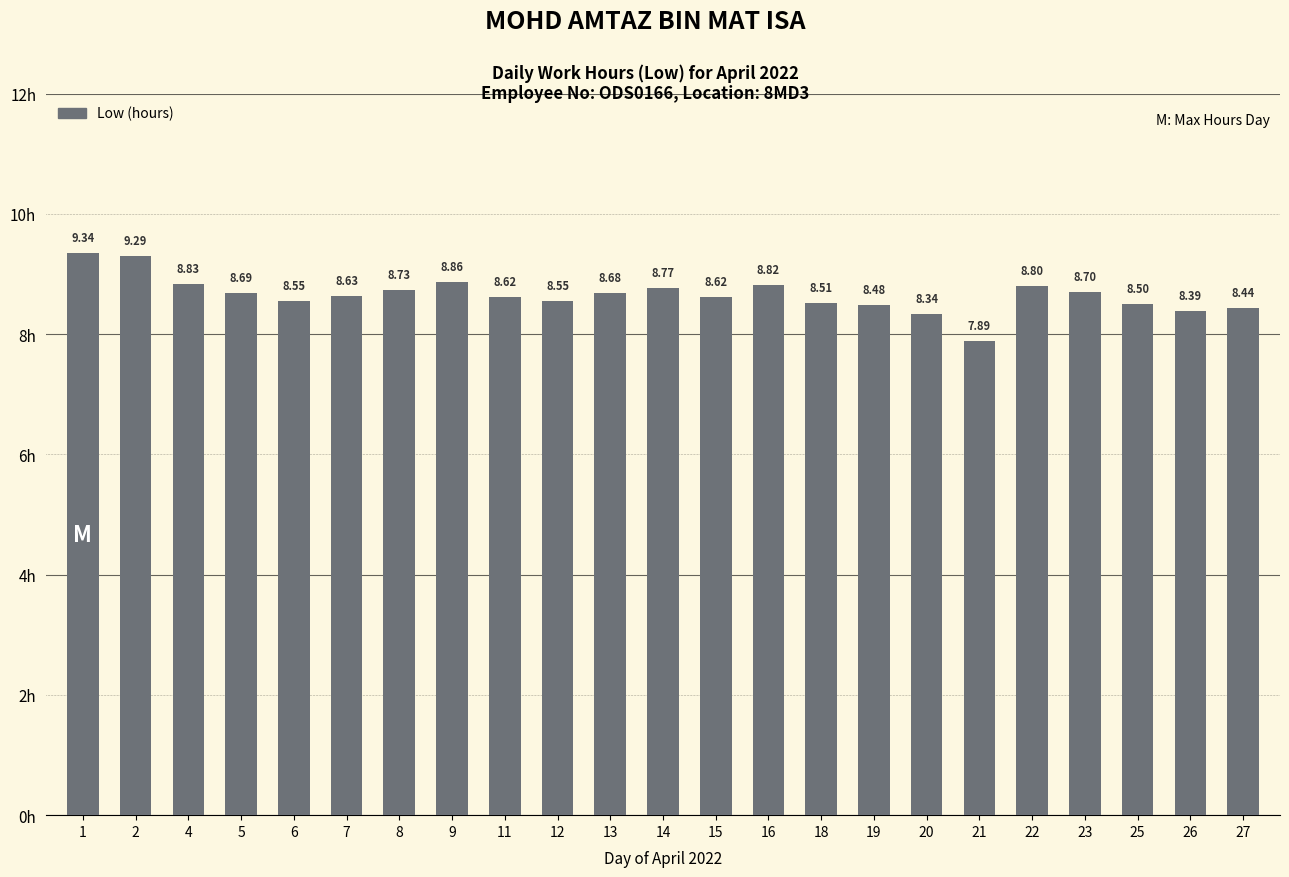

What is the average value?

8.7